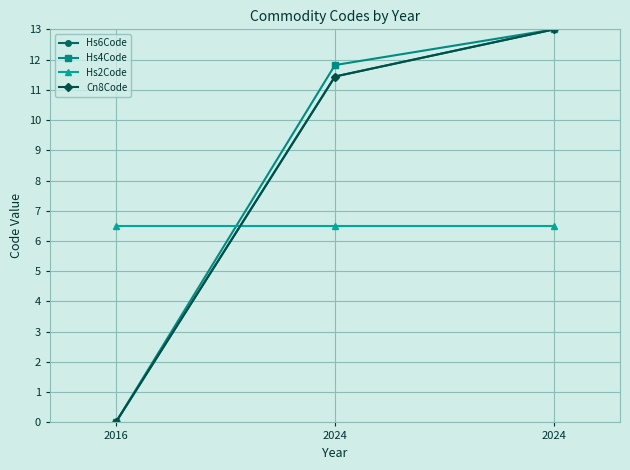

Which series has the widest spread of values?

Hs6Code